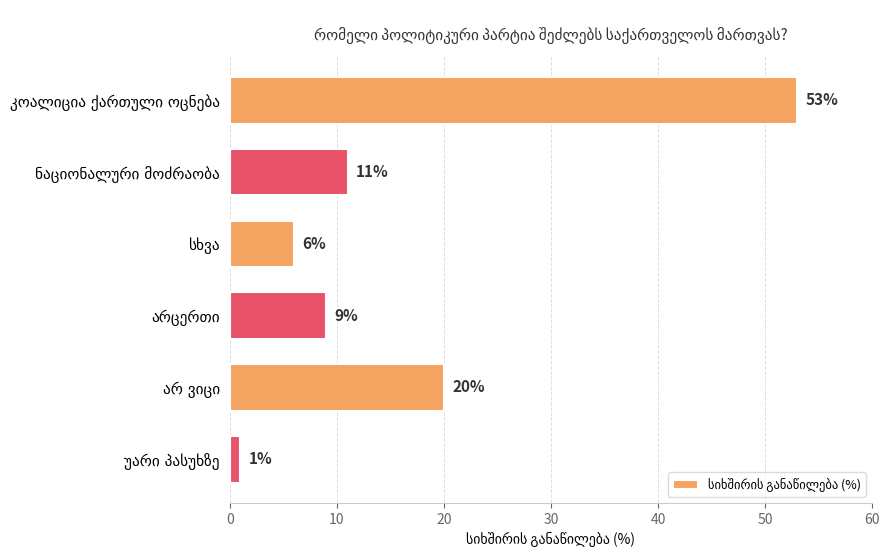

What is the greatest value displayed?

53